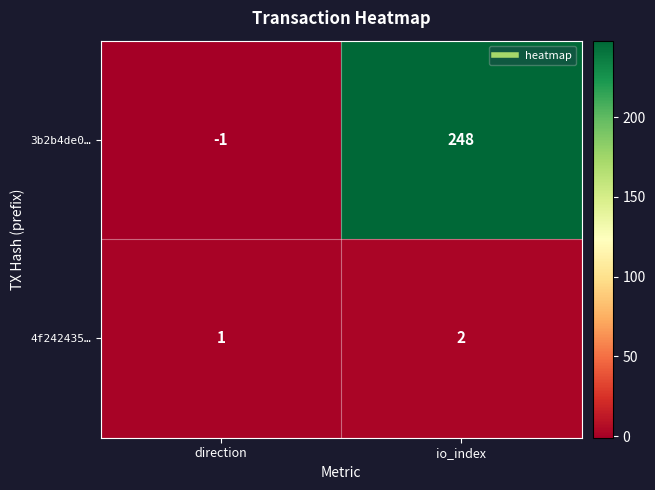

Reading left to right, list all the values displayed in this chart.

3b2b4de0…: direction=-1	io_index=248
4f242435…: direction=1	io_index=2